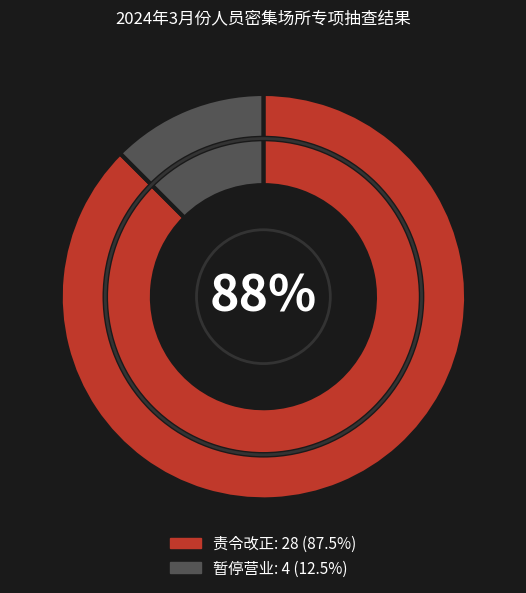

Rank the categories by value from lowest to highest.

暂停营业, 责令改正